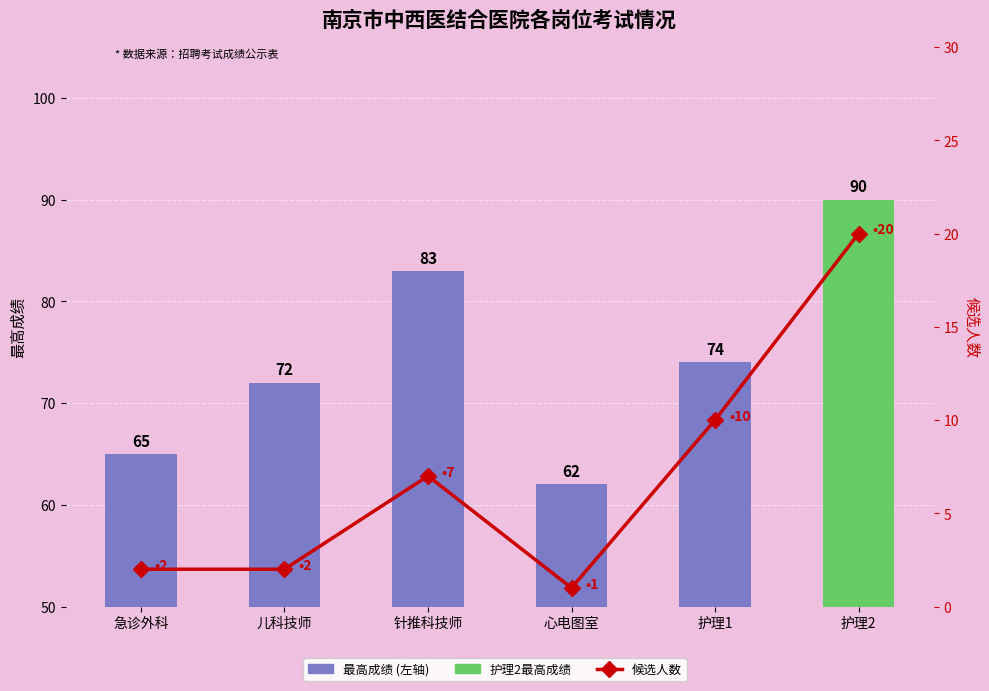

What is the total value across all series at 急诊外科?

67